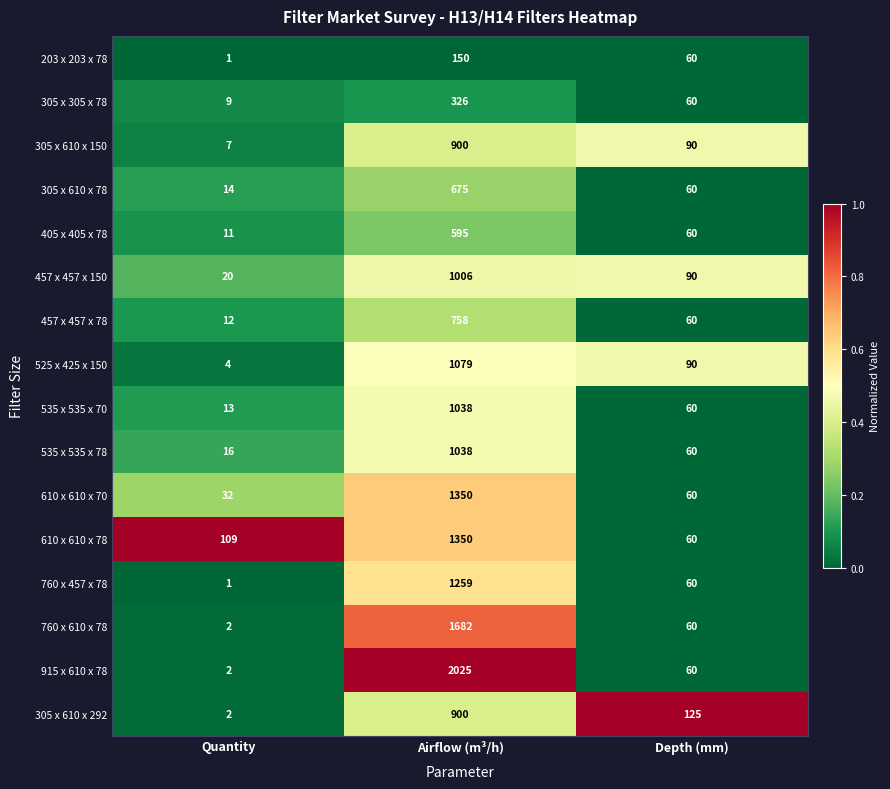

Between Quantity and Airflow (m³/h), which series saw the biggest shift?

915 x 610 x 78